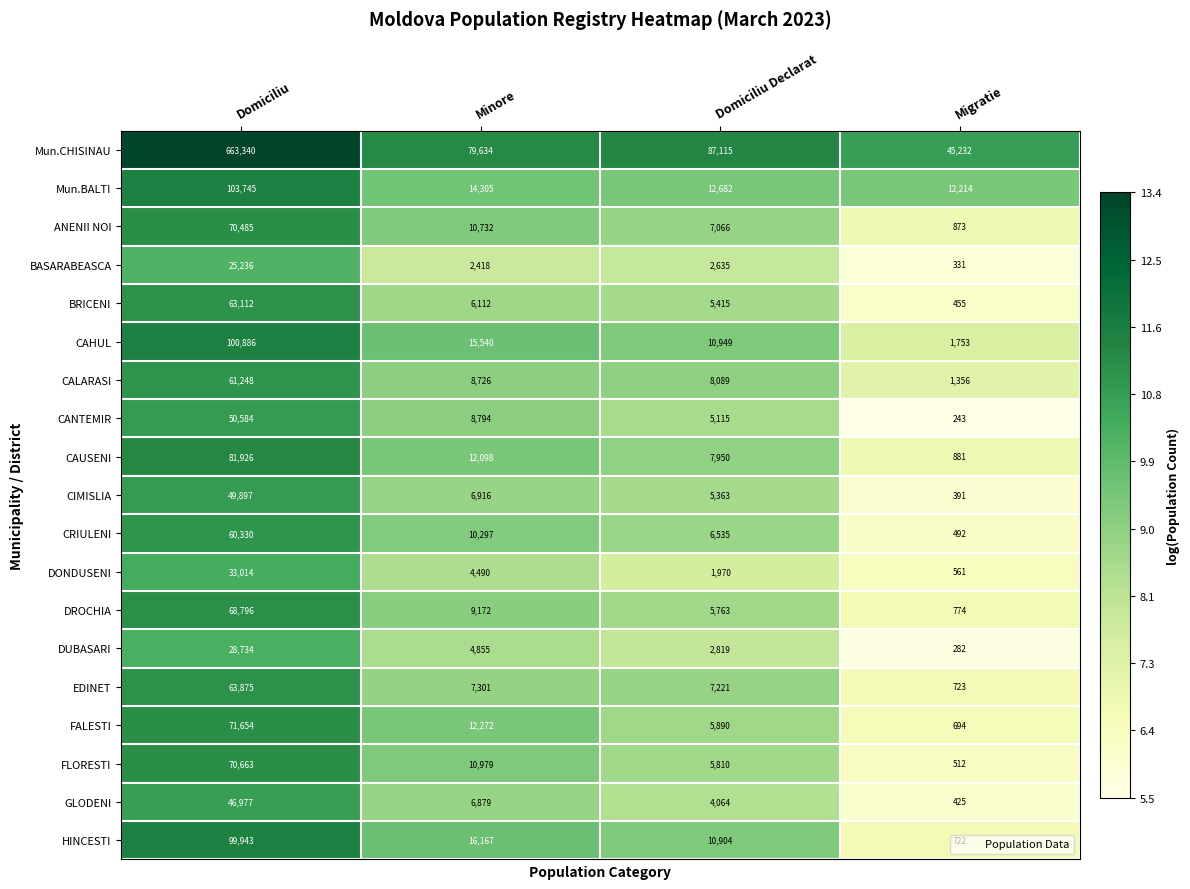

What is the sum of the CALARASI values at Domiciliu Declarat and Domiciliu?

69337